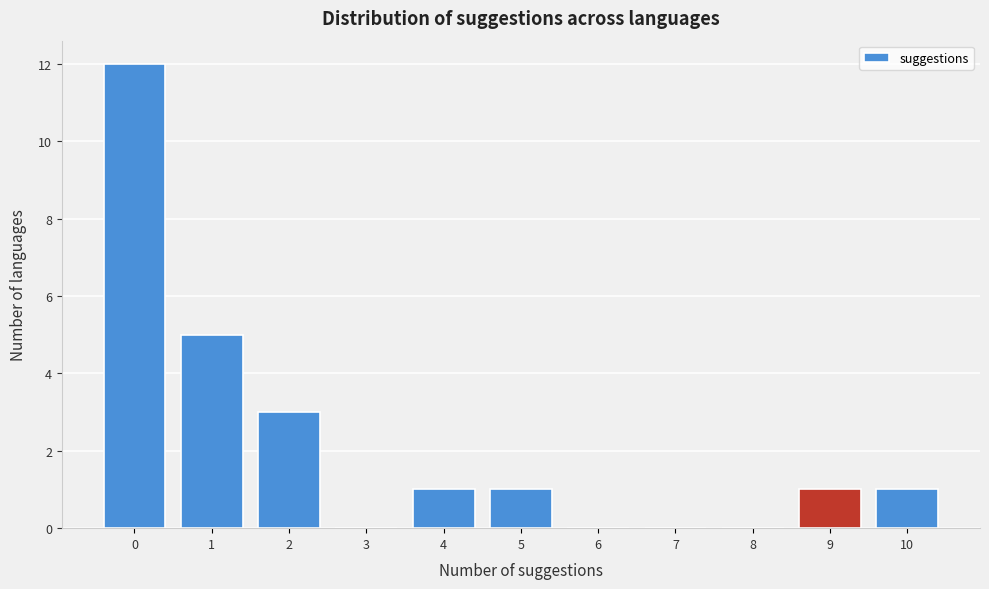

Reading left to right, list all the values displayed in this chart.

0=12	1=5	2=3	3=0	4=1	5=1	6=0	7=0	8=0	9=1	10=1